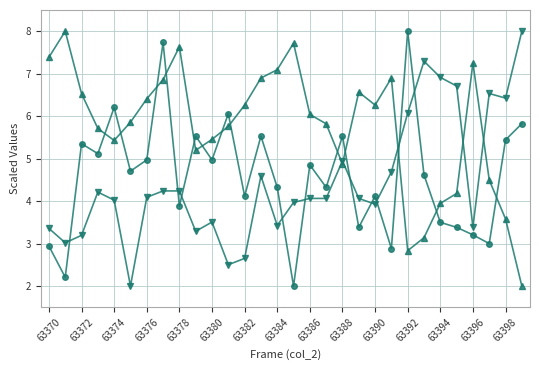

What is the maximum value shown in the chart?

8.0